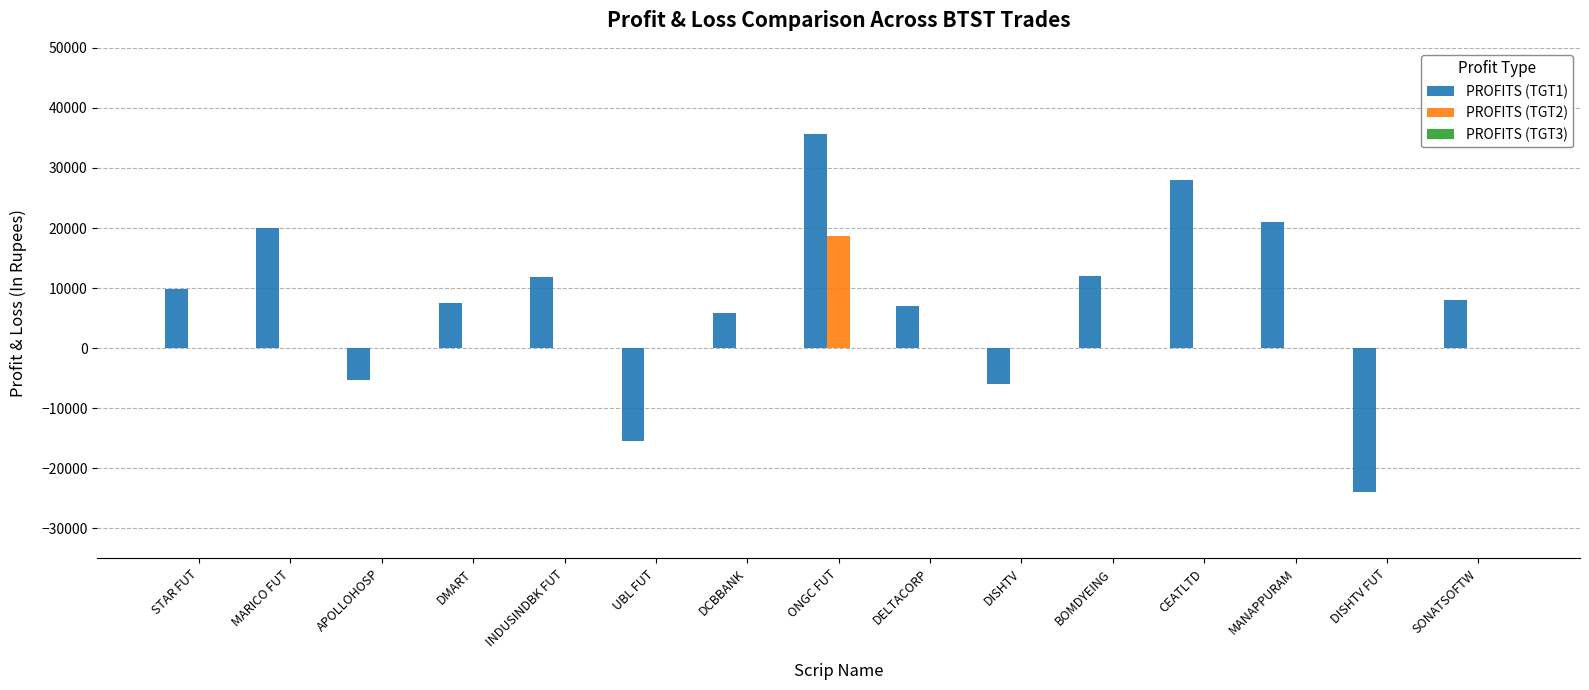

Is it true that PROFITS (TGT2) equals -7670.7 at MARICO FUT?

False